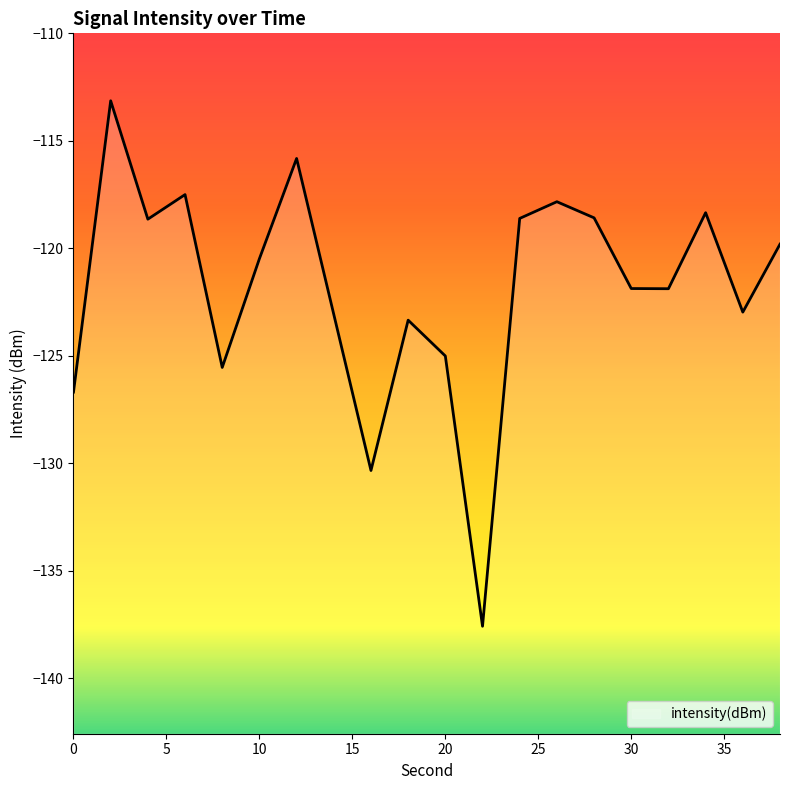

How many data points are above -120?

9